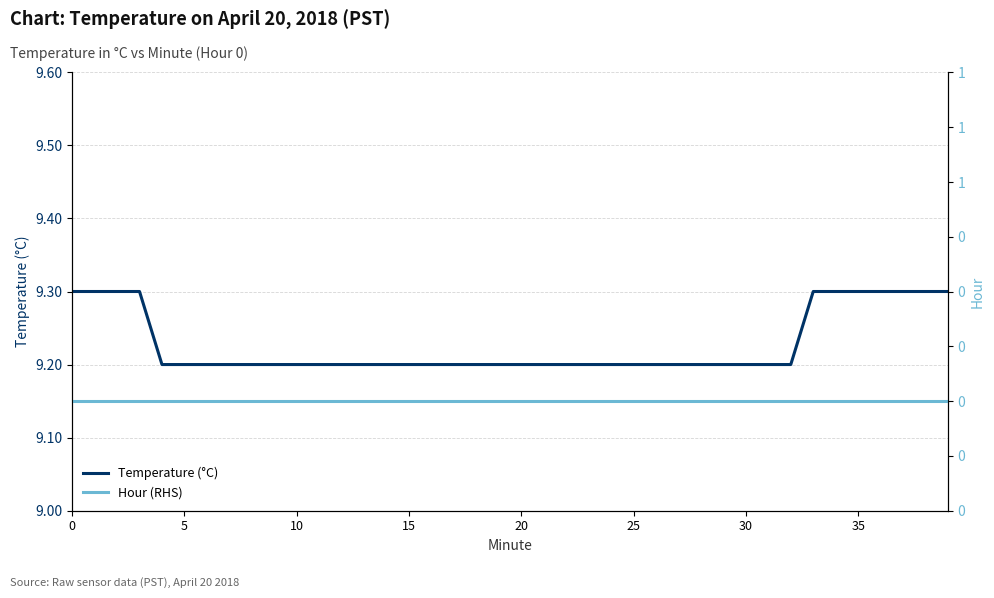

The Temperature (°C) series shows 9.2 at 12. True or false?

True